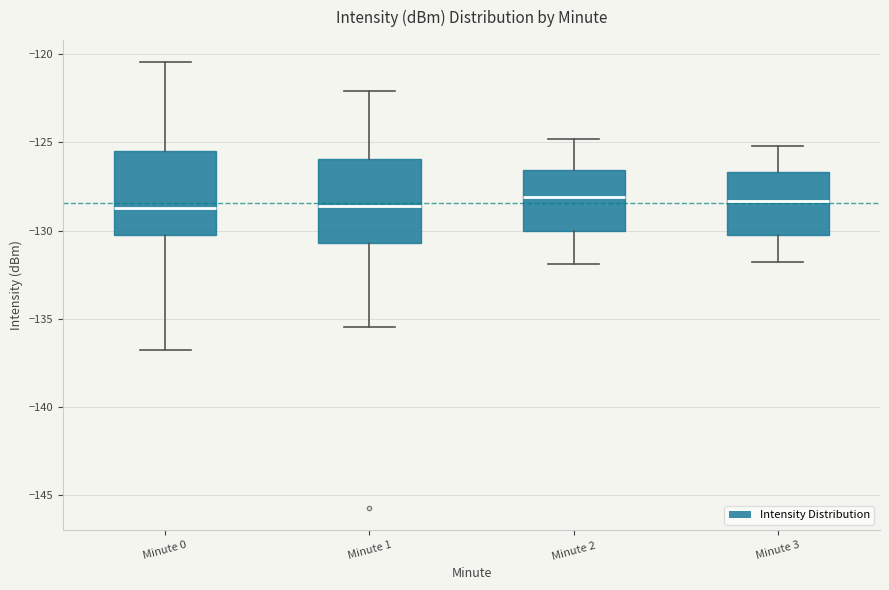

Where is the lower edge of the box for Minute 1 on the y-axis? The values are not printed on the chart, so give them approximately, as read against the axis.

-130.5